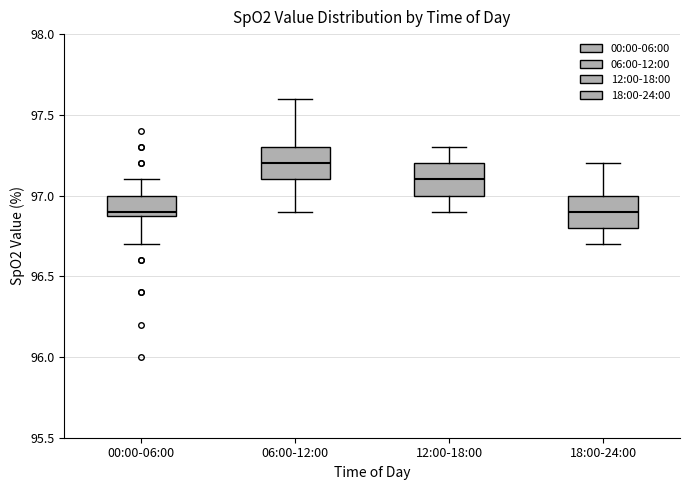

Reading left to right, transcribe this box plot: for each box, give where its median line is, the range the box spans, and where its two whiskers end, as read against the y-axis. The values are not printed on the chart, so give them approximately, as read against the axis.

00:00-06:00: median 96.9 (just above the box's lower edge), box 96.9 to 97.0, whiskers 96.7 to 97.1
06:00-12:00: median 97.2, box 97.1 to 97.3, whiskers 96.9 to 97.6
12:00-18:00: median 97.1, box 97.0 to 97.2, whiskers 96.9 to 97.3
18:00-24:00: median 96.9, box 96.8 to 97.0, whiskers 96.7 to 97.2